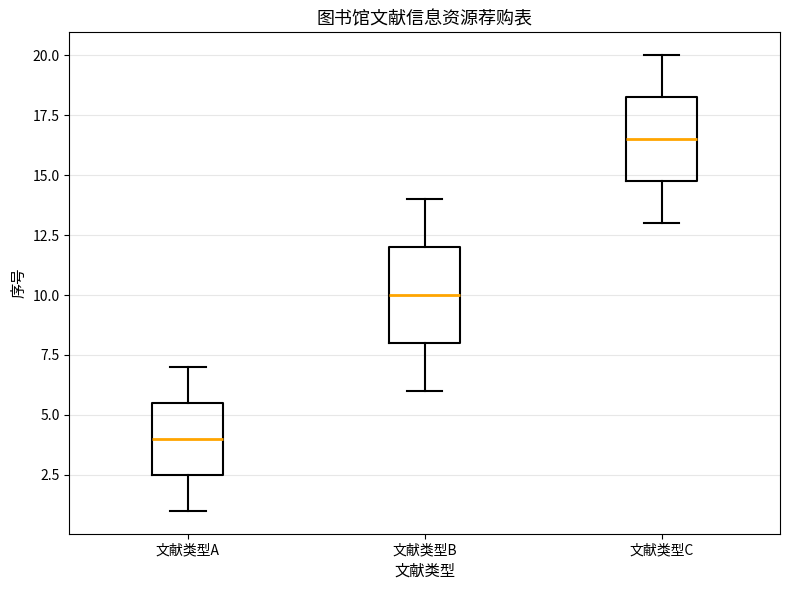

Comparing the boxes themselves (not the whiskers), which one is the tallest?

文献类型B